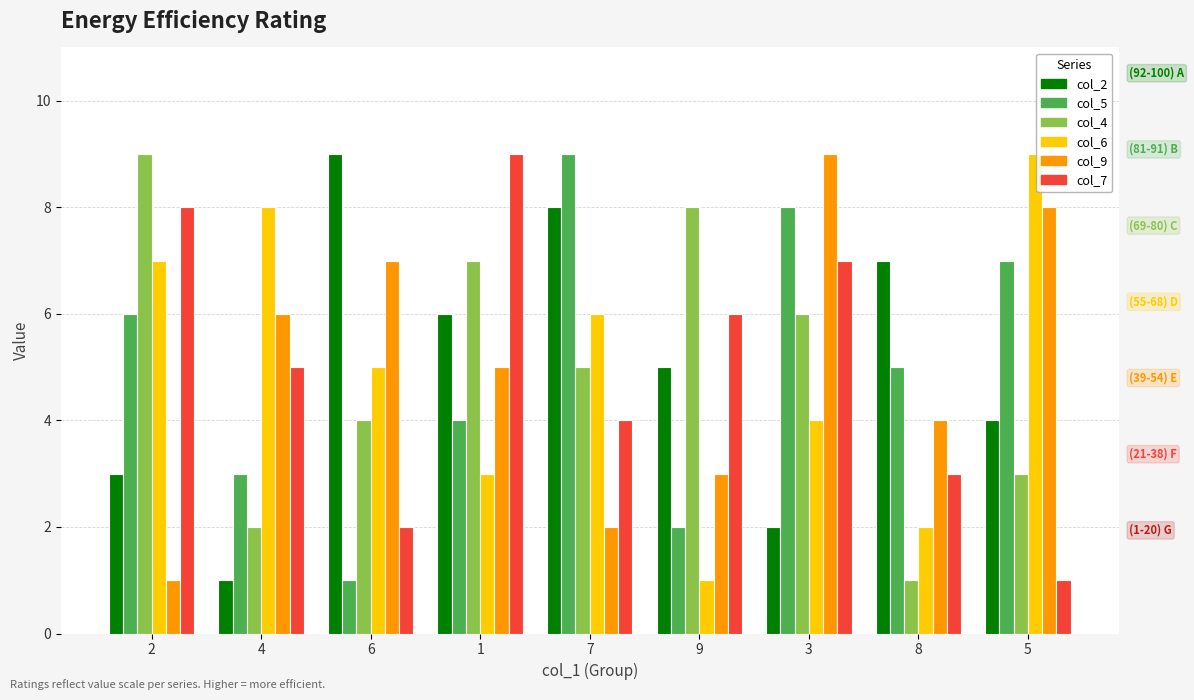

What are all the series names shown in the legend?

col_2, col_5, col_4, col_6, col_9, col_7